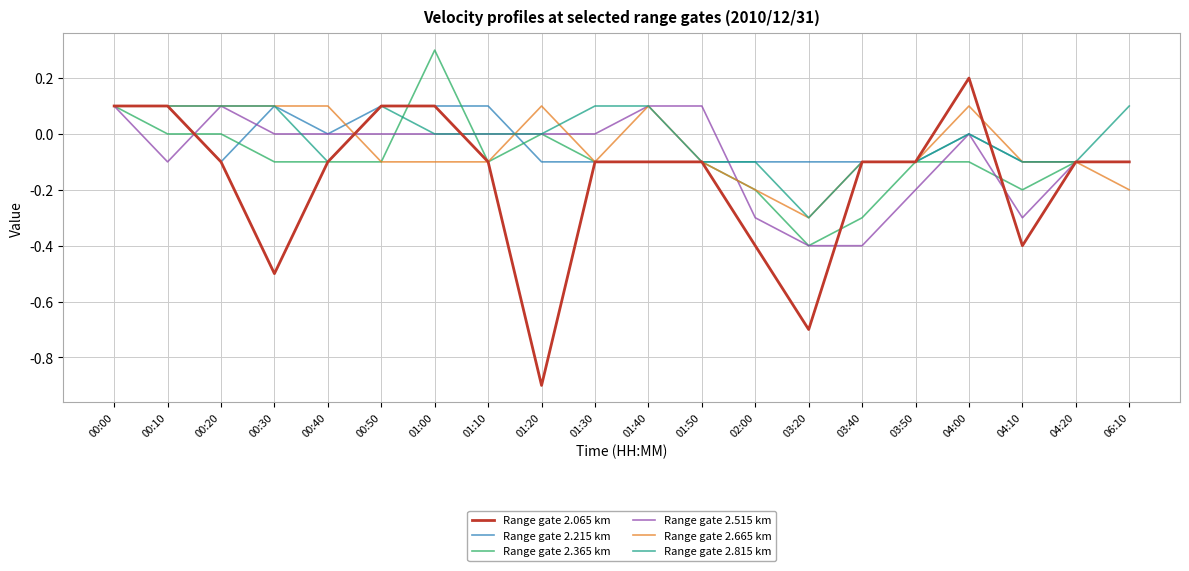

What value does the Range gate 2.215 km series have at 04:10?

-0.1